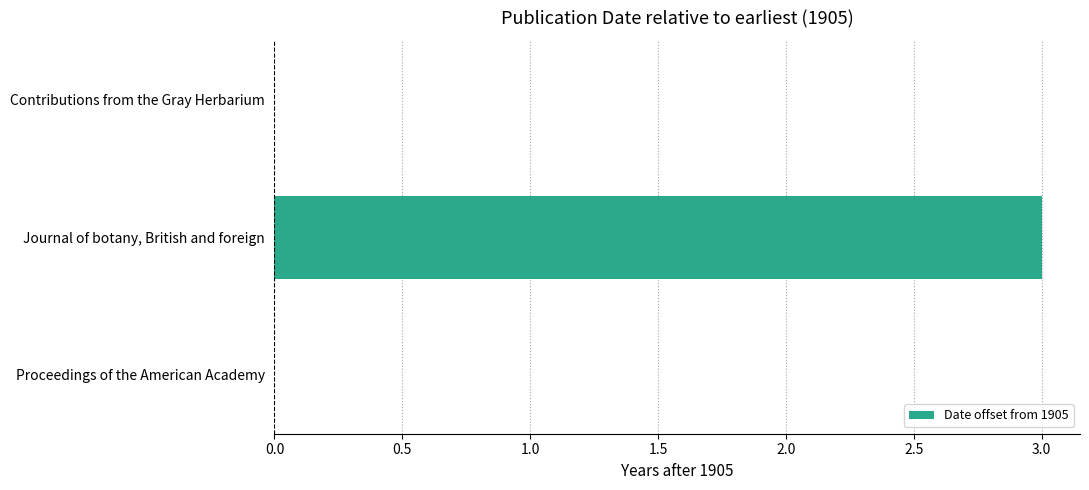

How many categories are shown in the chart?

3